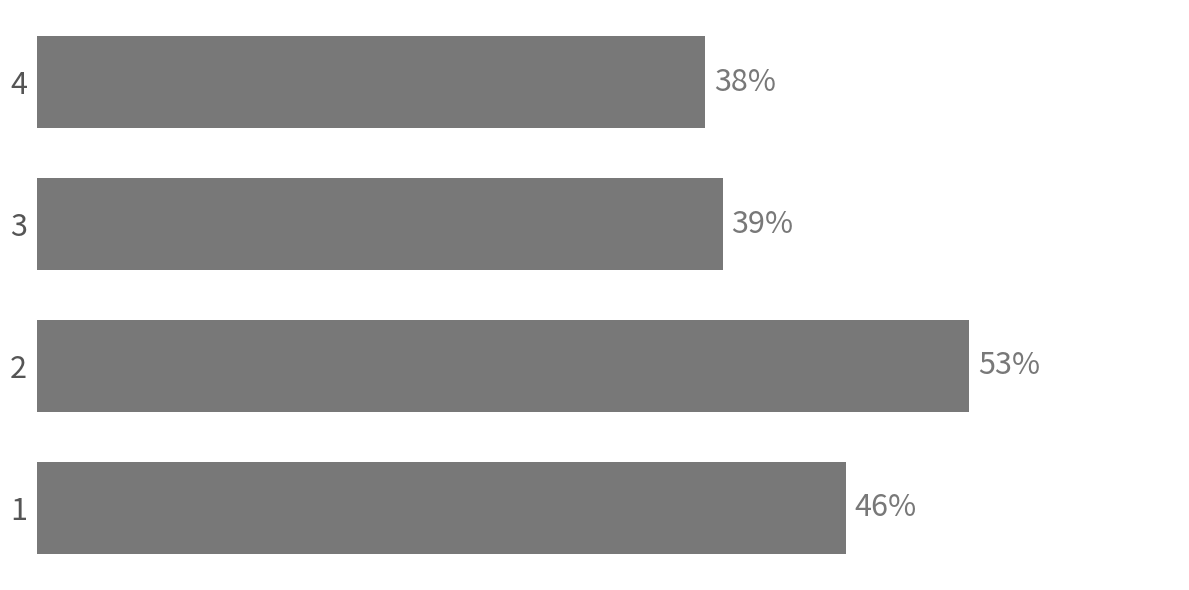

Rank the categories by value from highest to lowest.

2, 1, 3, 4